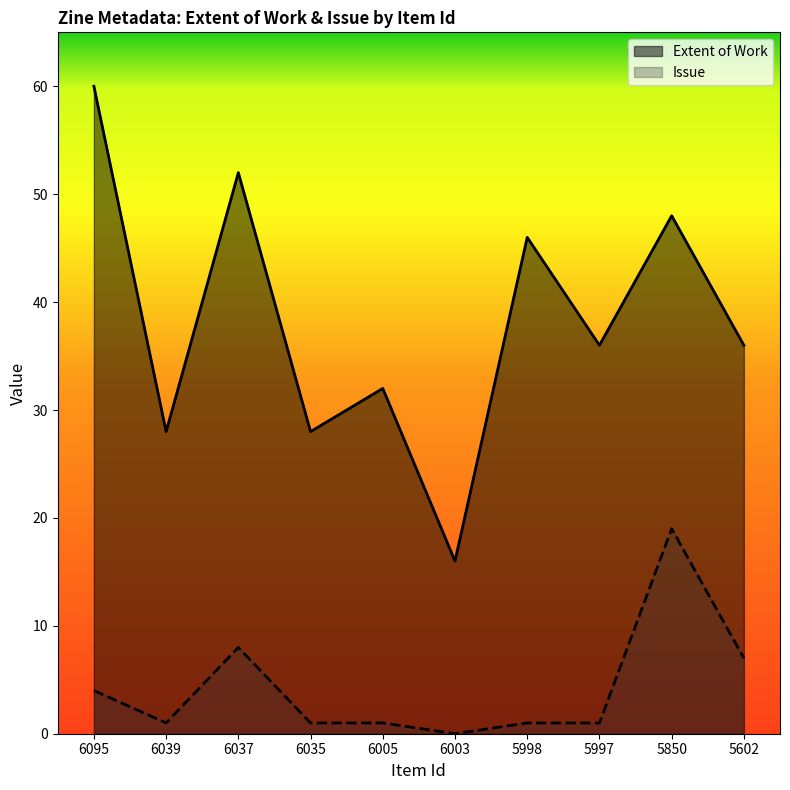

What is the total value across all series at 6037?

60